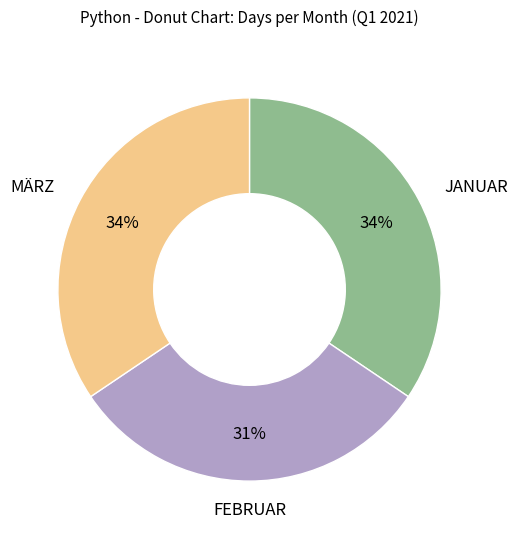

To the nearest percent, what percentage of the pie is MÄRZ?

34%